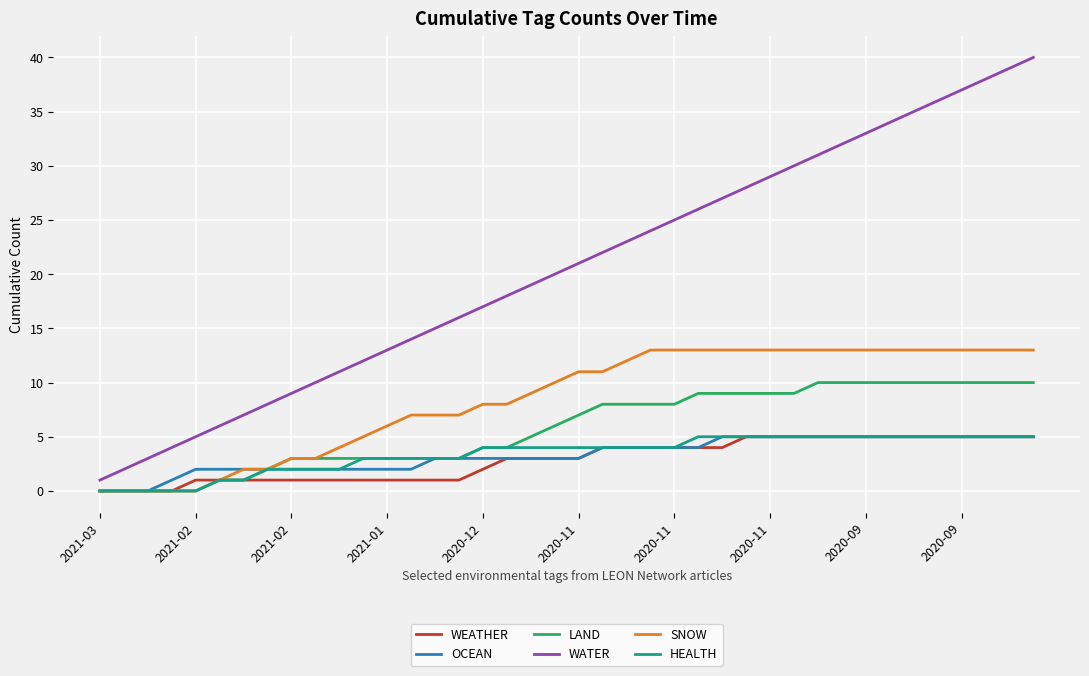

True or false: WATER and SNOW intersect in this chart.

False